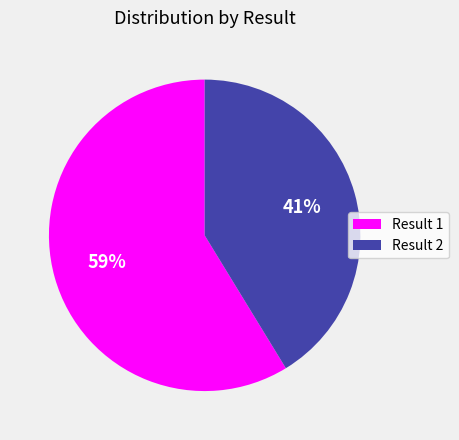

Is the sum of Result 1 and Result 2 greater than half?

Yes